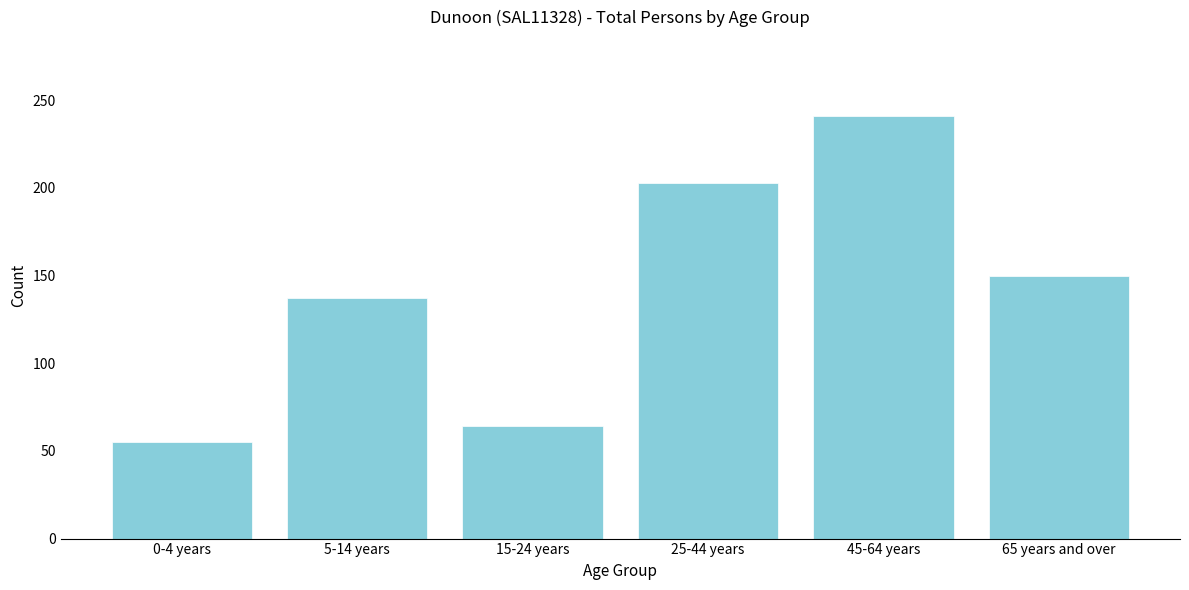

Reading left to right, transcribe all the data shown in this chart.

0-4 years=55	5-14 years=137	15-24 years=64	25-44 years=203	45-64 years=241	65 years and over=150